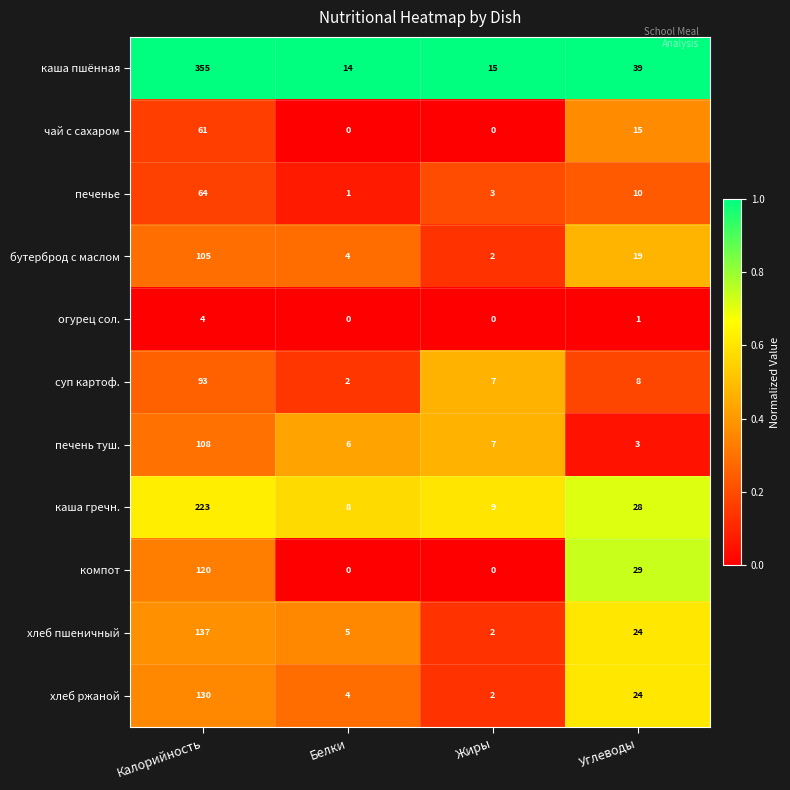

At Калорийность, list the series in order from smallest to largest.

огурец сол., чай с сахаром, печенье, суп картоф., бутерброд с маслом, печень туш., компот, хлеб ржаной, хлеб пшеничный, каша гречн., каша пшённая